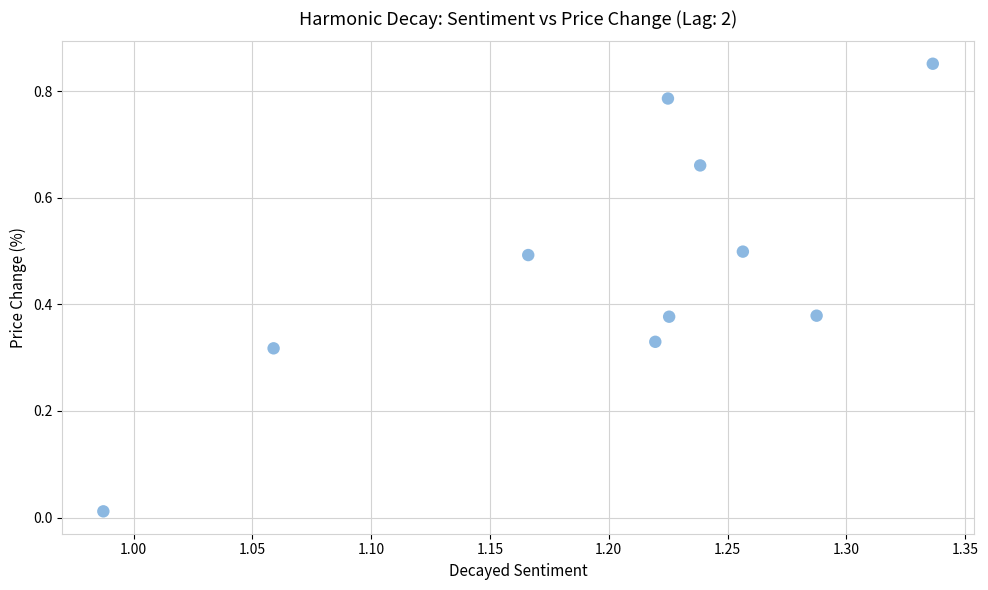

What is the average X value?

1.2